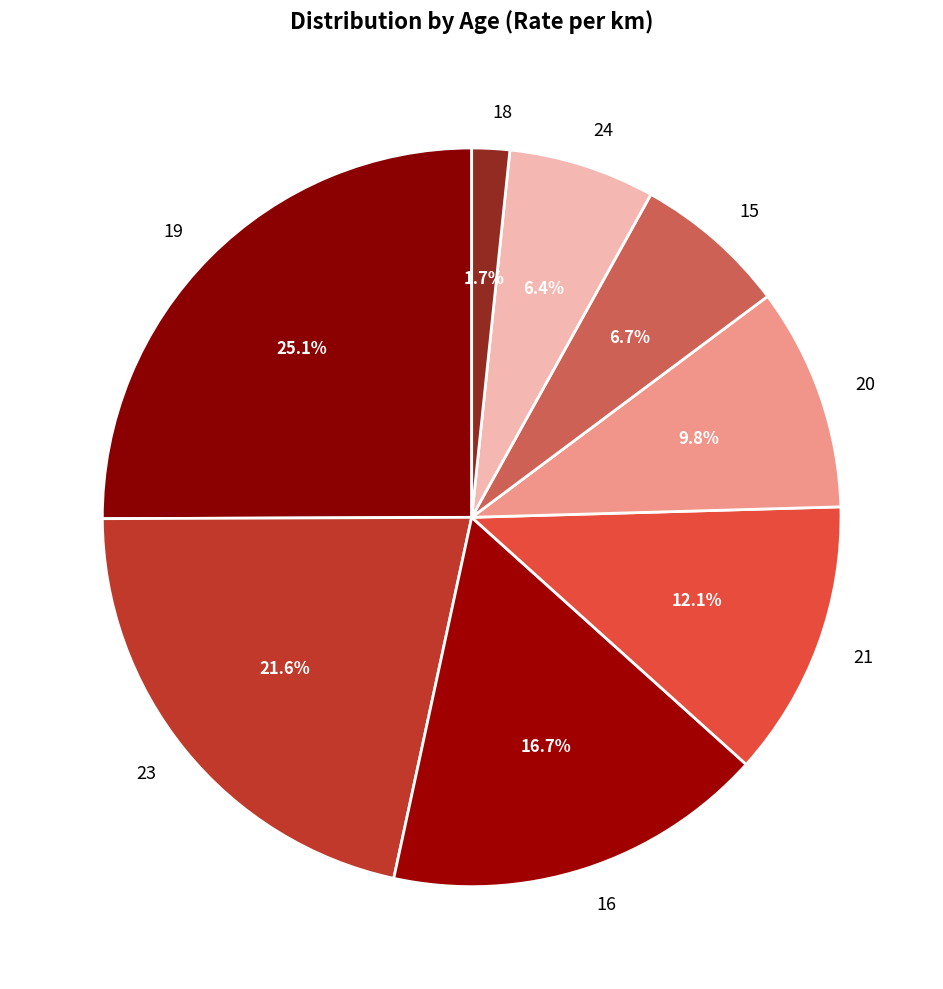

What percentage do 20 and 21 together represent?

21.9%